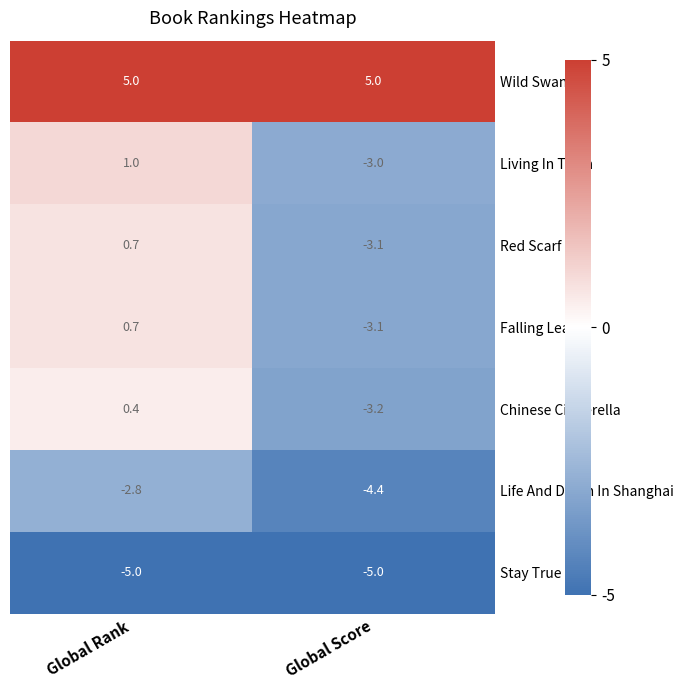

List the labels in order of Red Scarf Girl value, smallest first.

Global Score, Global Rank